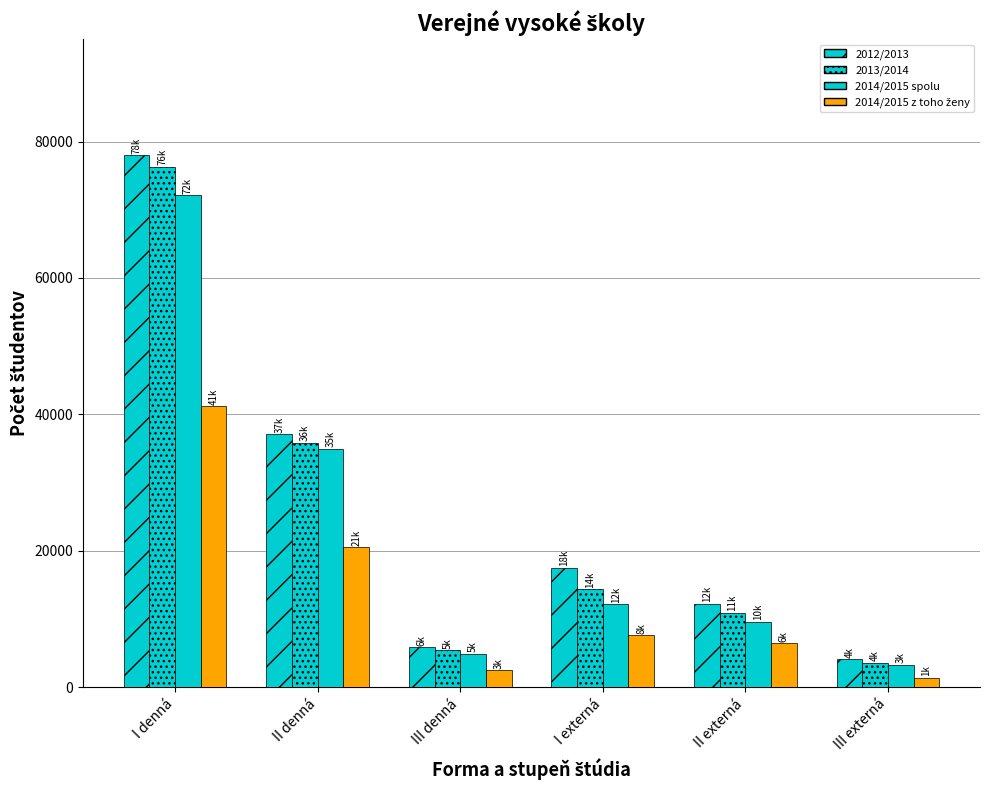

Count the number of categories in the chart.

6